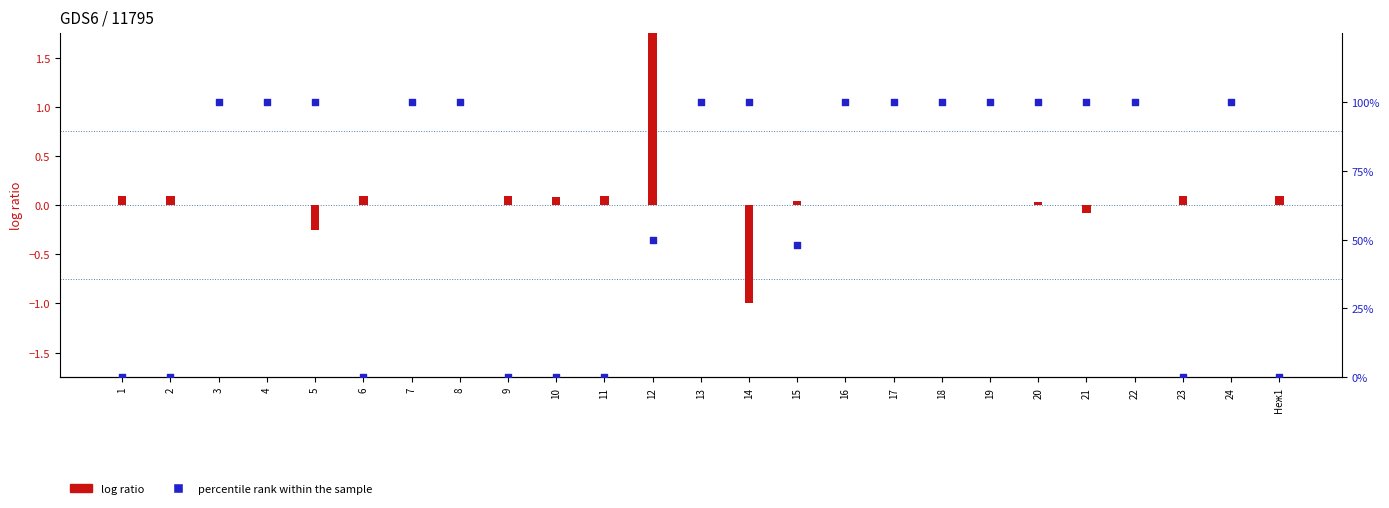

Which series reaches the maximum Y coordinate?

percentile rank within the sample